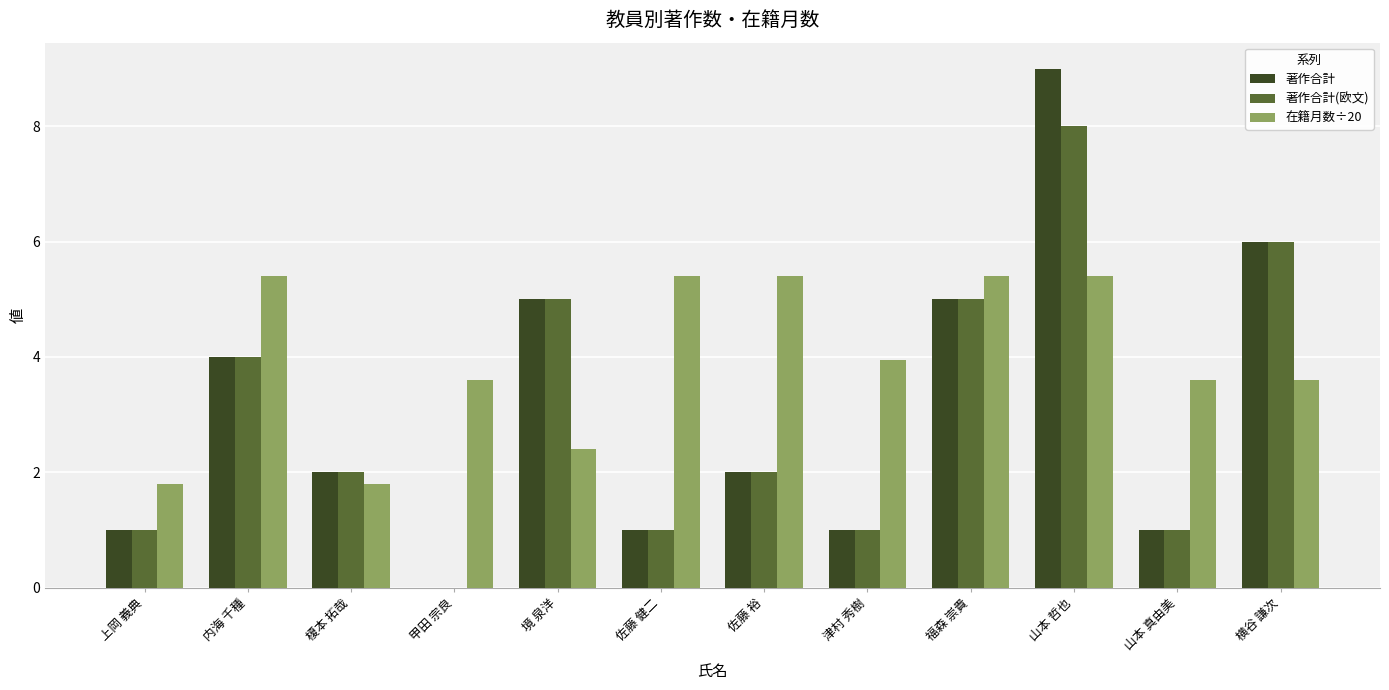

What are all the series names shown in the legend?

著作合計, 著作合計(欧文), 在籍月数÷20